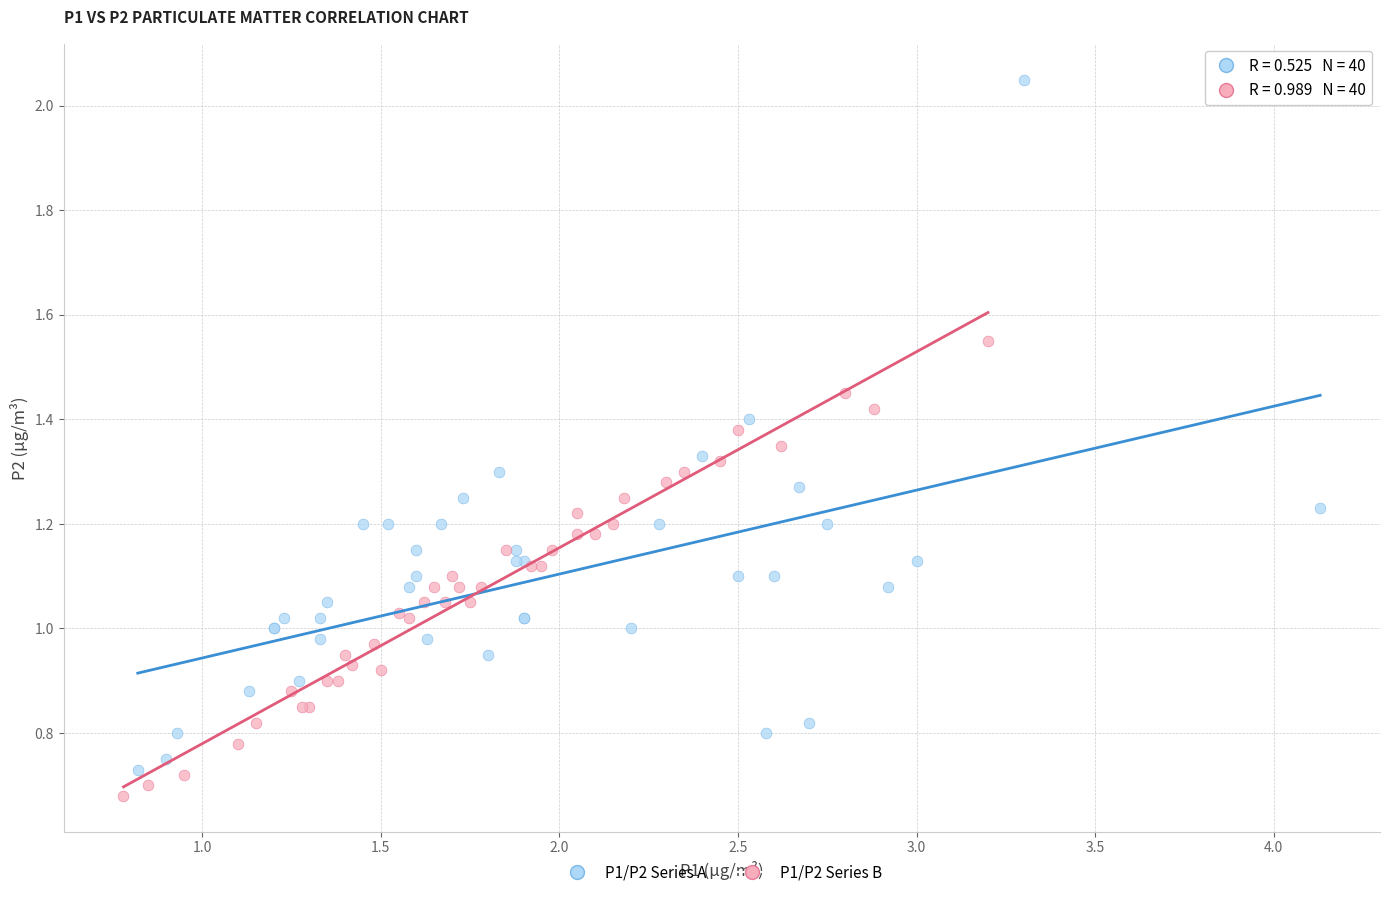

Which series reaches the maximum Y coordinate?

P1/P2 Series A